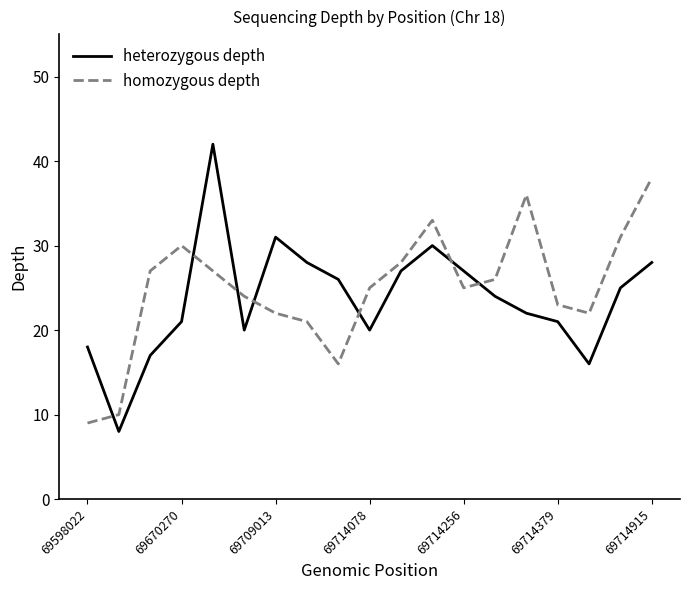

Does the chart have visible grid lines?

No